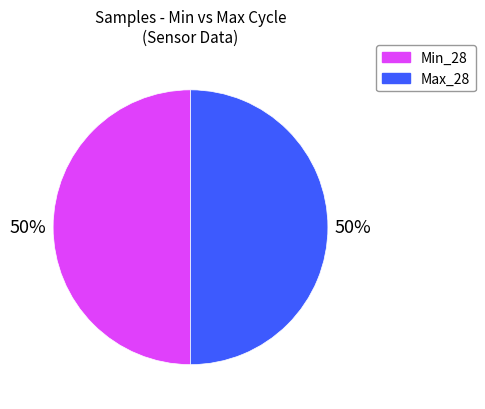

Count the number of slices in the pie.

2